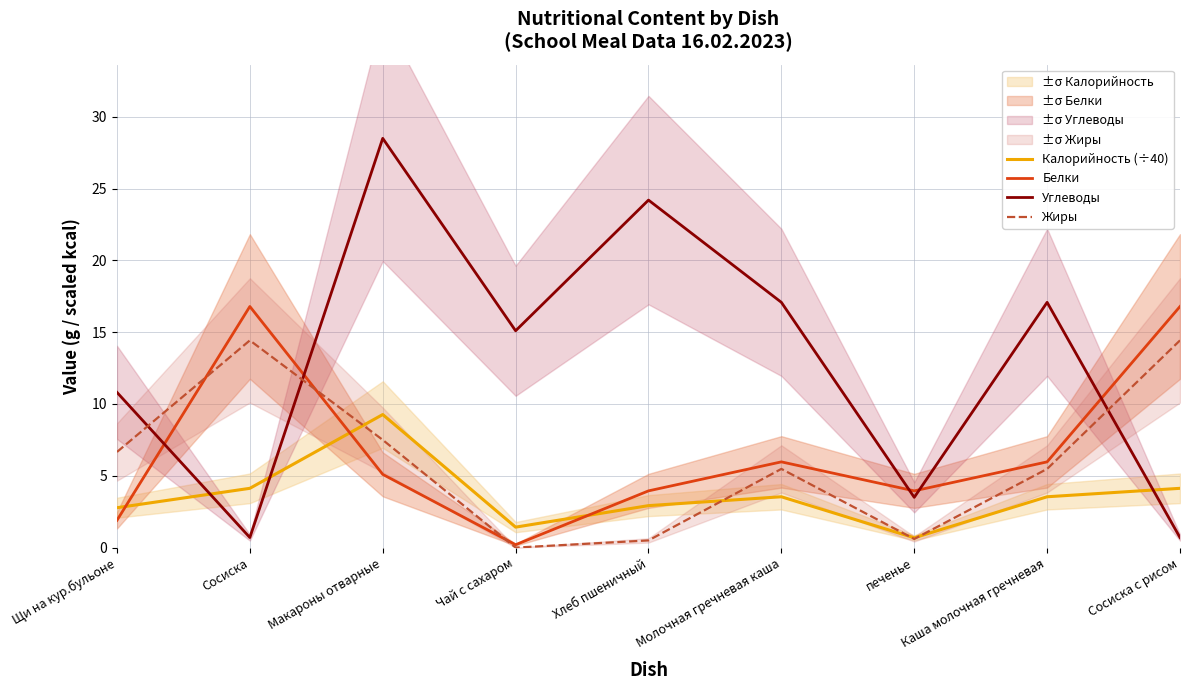

Between Чай с сахаром and Каша молочная гречневая, which series saw the biggest shift?

Белки